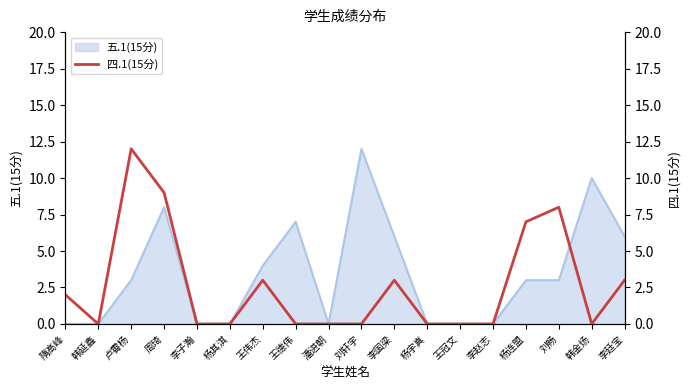

What is the label of the 15th point from the left?

杨连盟